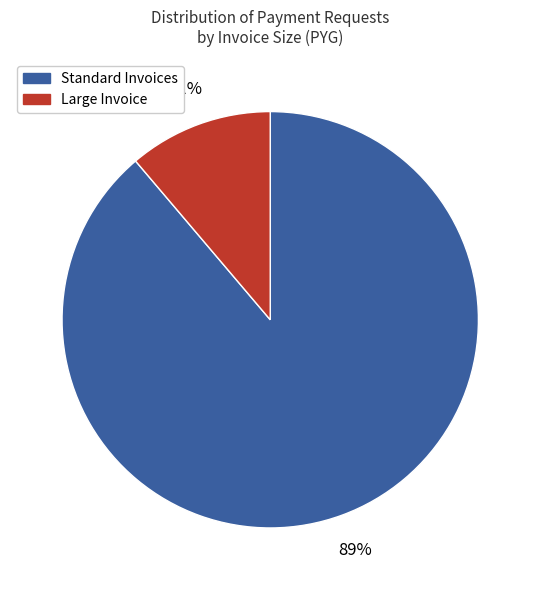

To the nearest percent, what is the average slice percentage?

50%